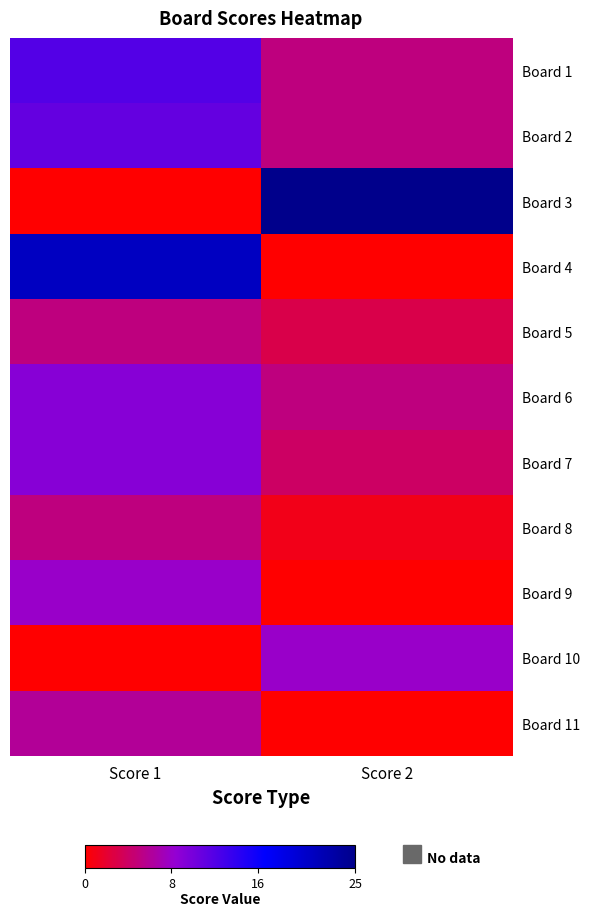

Which series has the largest total across all categories?

Board 3